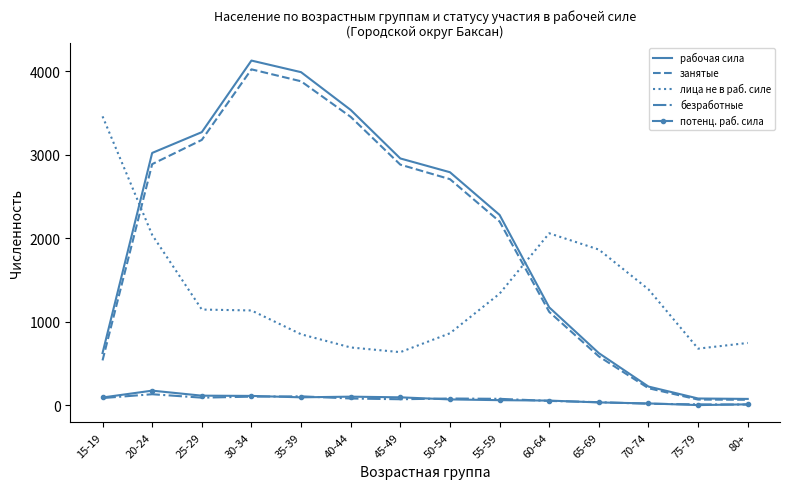

What is the difference between the занятые values at 65-69 and 15-19?

48